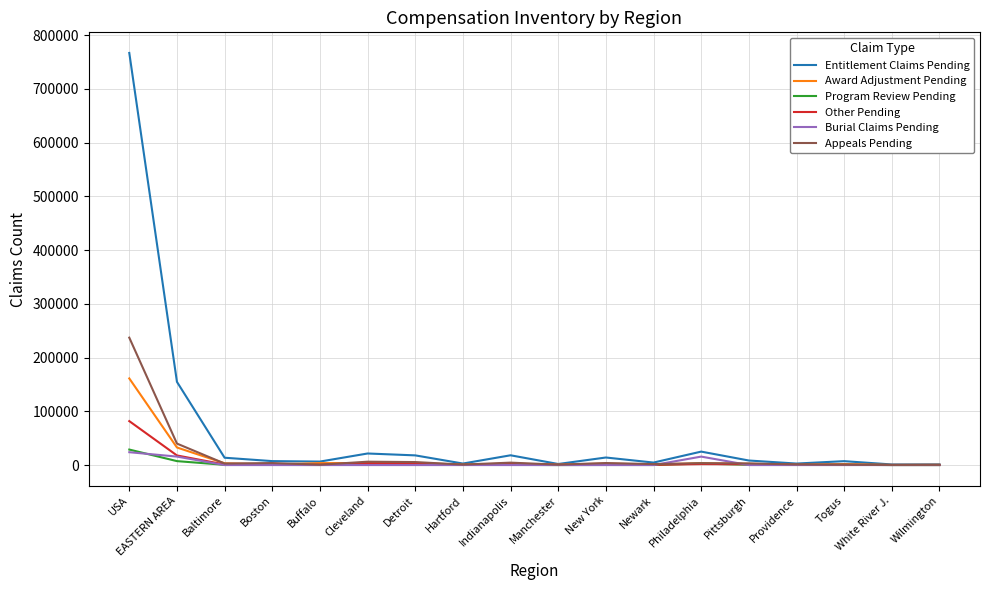

What is the highest value of the Entitlement Claims Pending series?

766698